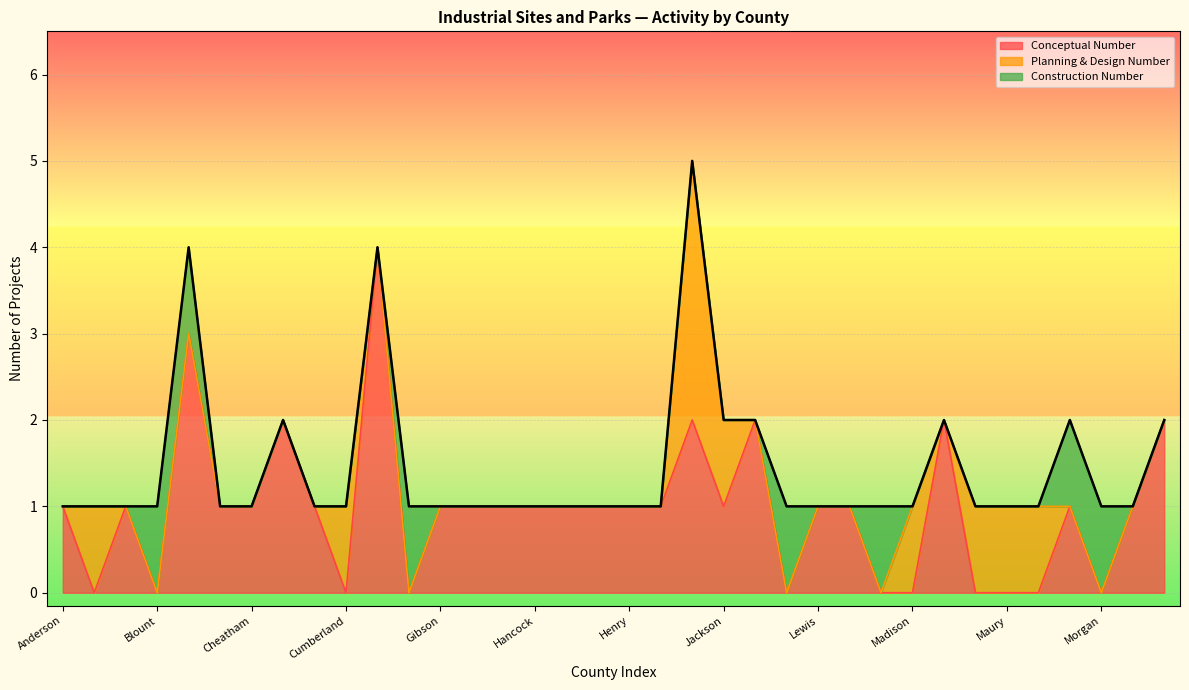

At which category does Conceptual Number reach its first local valley?

Bedford